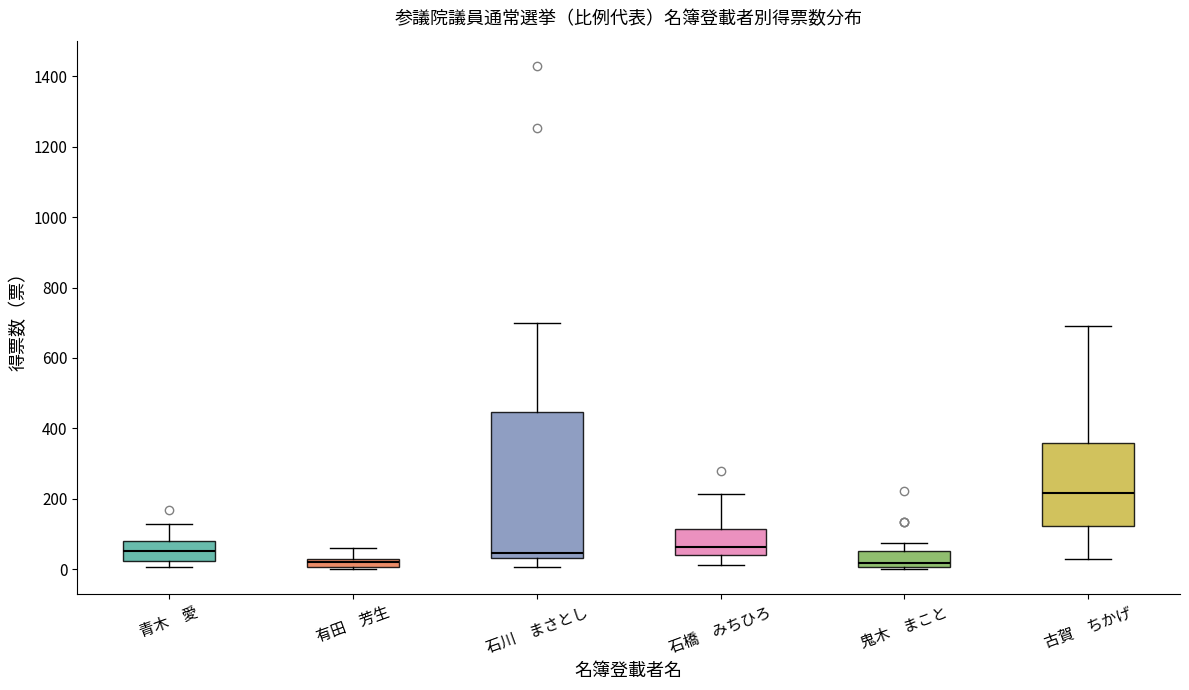

Comparing the boxes themselves (not the whiskers), which one is the tallest?

石川 まさとし